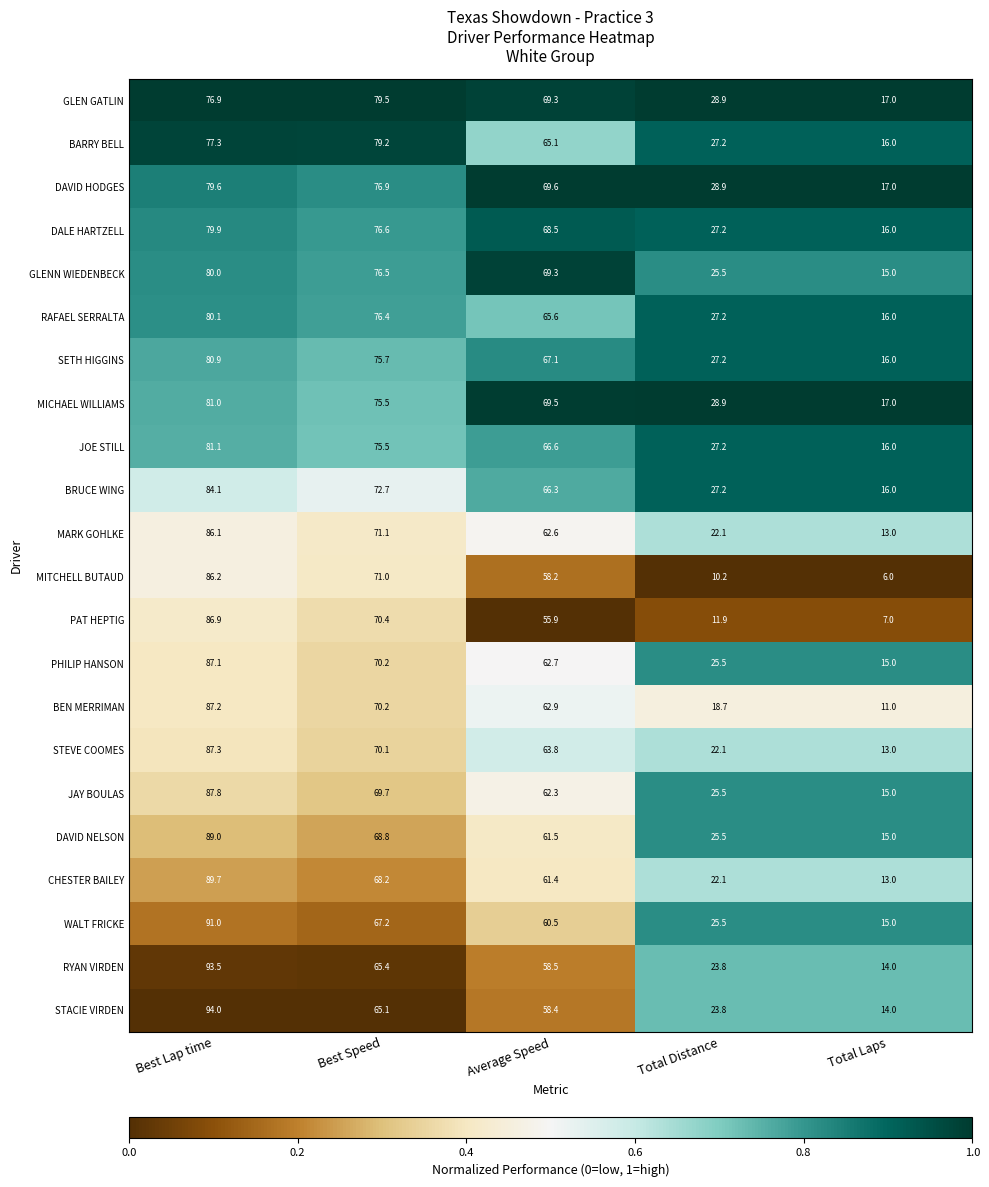

What is the difference between the highest and lowest values at Average Speed?

13.7